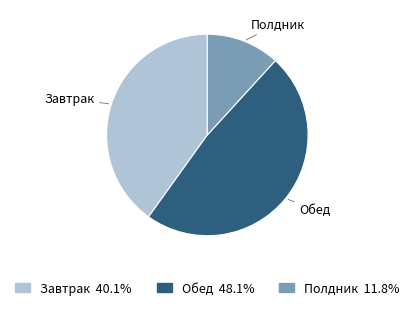

Does Завтрак 40.1% represent more than half of the total?

No